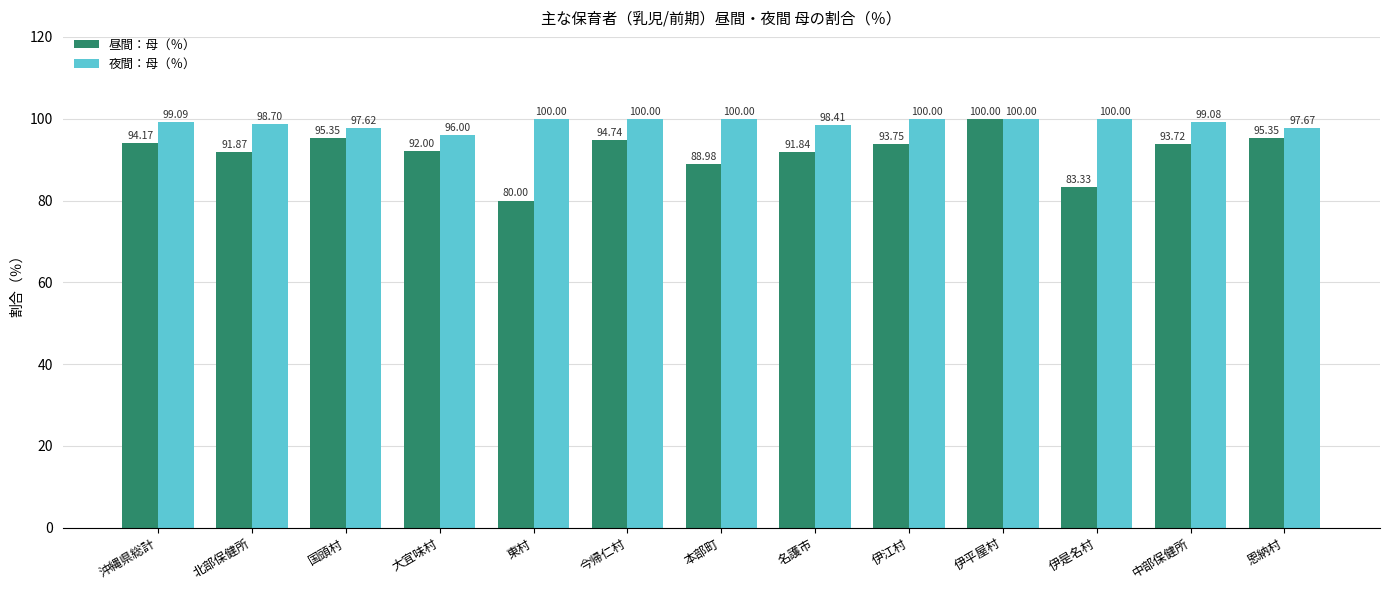

What is the minimum value shown in the chart?

80.0